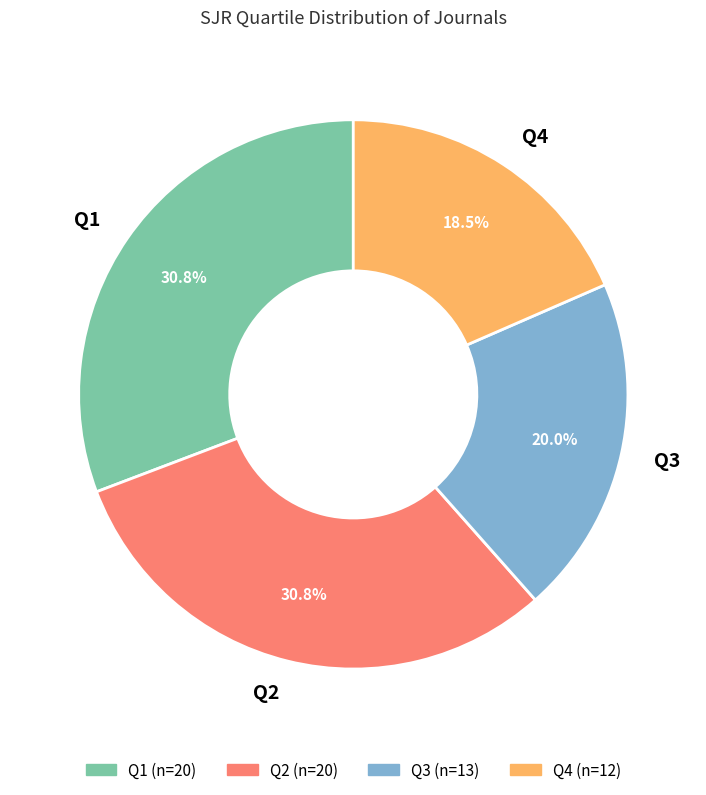

What is the ratio of the value at Q4 to the value at Q3?

0.9